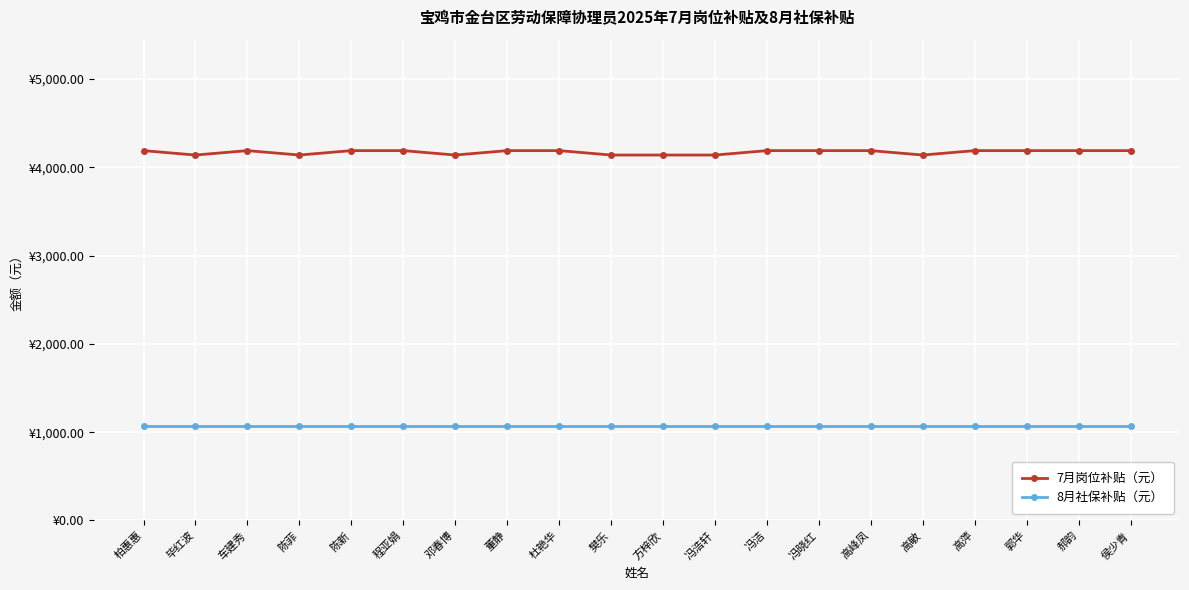

True or false: 8月社保补贴（元） and 7月岗位补贴（元） intersect in this chart.

False